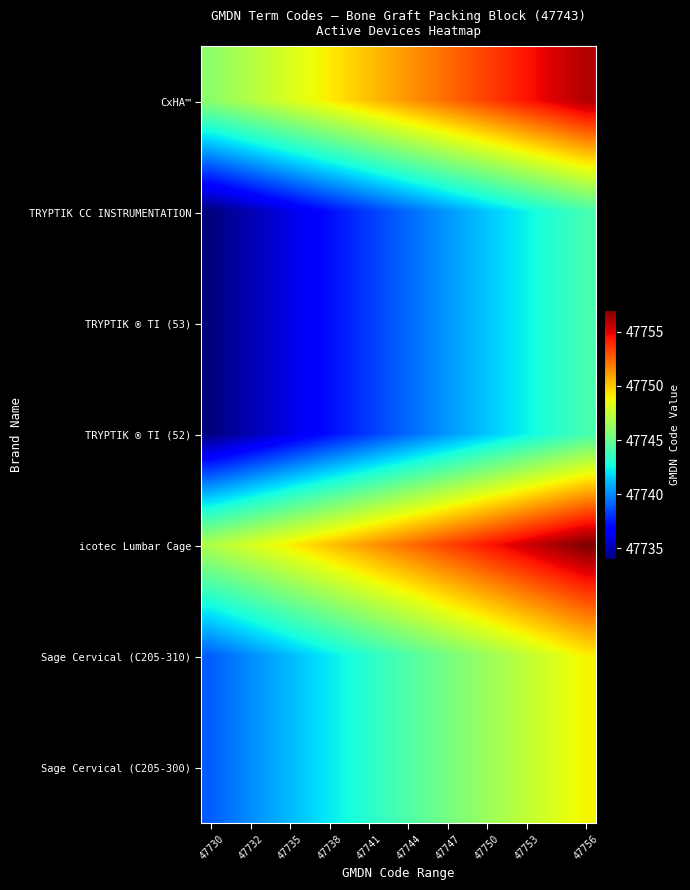

Reading right to left, what are all the values shown in this chart?

CxHA™: 47756.0	47755.5	47754.9	47754.4	47753.9	47753.4	47752.8	47752.3	47751.8	47751.3	47750.7	47750.2	47749.7	47749.2	47748.6	47748.1	47747.6	47747.1	47746.5	47746.0
TRYPTIK CC INSTRUMENTATION: 47744.0	47743.5	47742.9	47742.4	47741.9	47741.4	47740.8	47740.3	47739.8	47739.3	47738.7	47738.2	47737.7	47737.2	47736.6	47736.1	47735.6	47735.1	47734.5	47734.0
TRYPTIK ® TI (53): 47744.0	47743.5	47742.9	47742.4	47741.9	47741.4	47740.8	47740.3	47739.8	47739.3	47738.7	47738.2	47737.7	47737.2	47736.6	47736.1	47735.6	47735.1	47734.5	47734.0
TRYPTIK ® TI (52): 47744.0	47743.5	47742.9	47742.4	47741.9	47741.4	47740.8	47740.3	47739.8	47739.3	47738.7	47738.2	47737.7	47737.2	47736.6	47736.1	47735.6	47735.1	47734.5	47734.0
icotec Lumbar Cage: 47757.0	47756.5	47755.9	47755.4	47754.9	47754.4	47753.8	47753.3	47752.8	47752.3	47751.7	47751.2	47750.7	47750.2	47749.6	47749.1	47748.6	47748.1	47747.5	47747.0
Sage Cervical (C205-310): 47749.0	47748.5	47747.9	47747.4	47746.9	47746.4	47745.8	47745.3	47744.8	47744.3	47743.7	47743.2	47742.7	47742.2	47741.6	47741.1	47740.6	47740.1	47739.5	47739.0
Sage Cervical (C205-300): 47749.0	47748.5	47747.9	47747.4	47746.9	47746.4	47745.8	47745.3	47744.8	47744.3	47743.7	47743.2	47742.7	47742.2	47741.6	47741.1	47740.6	47740.1	47739.5	47739.0